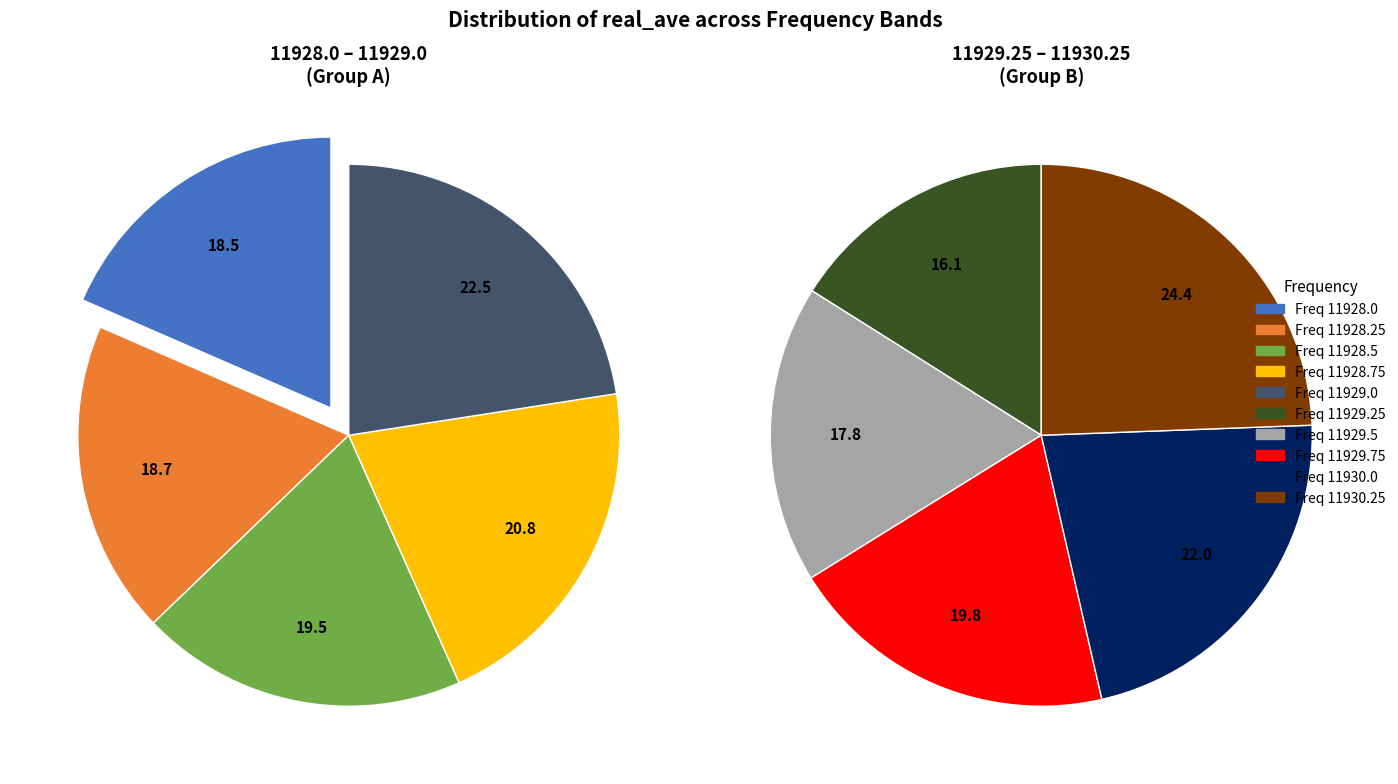

Does 11930.25 account for over 50% of the chart?

No